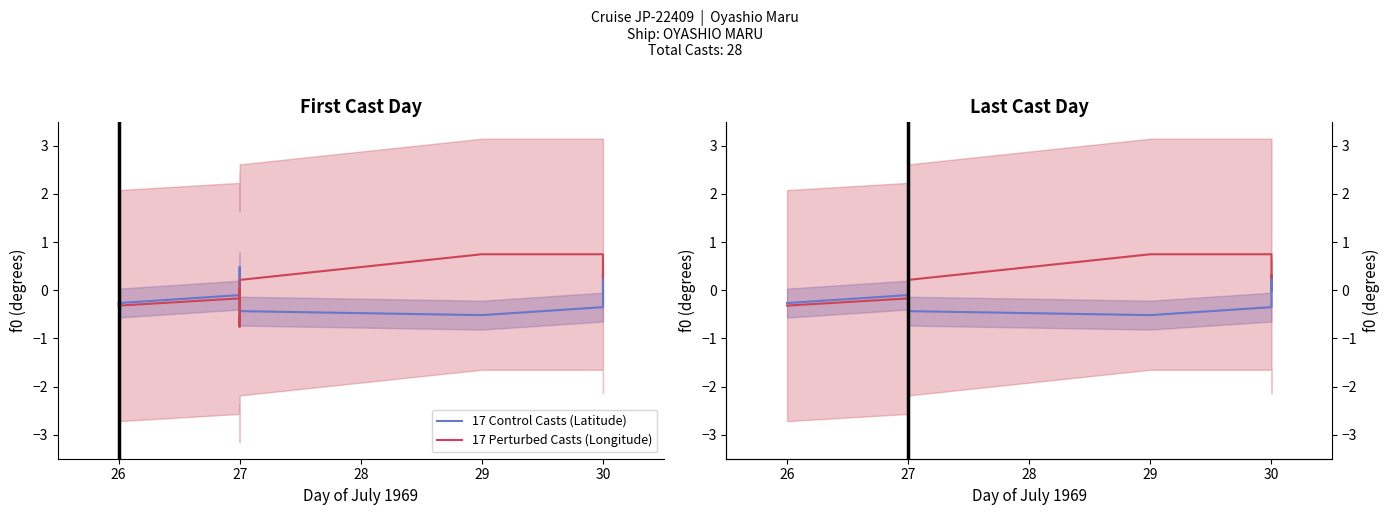

What is the label of the 7th point from the right?

10